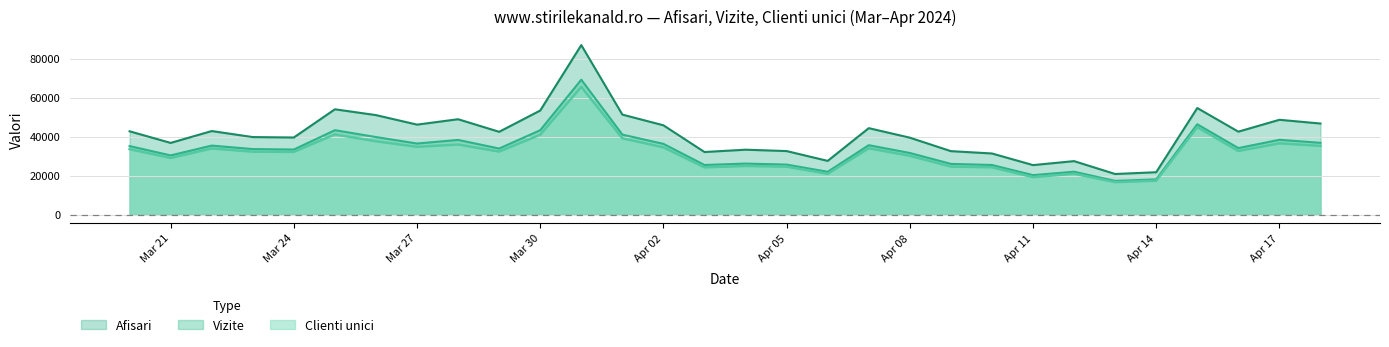

Reading left to right, extract all data points from this chart.

Afisari: 42774	36819	42901	39810	39599	54057	51075	46193	48963	42510	53429	86982	51338	45847	32143	33341	32635	27599	44389	39508	32595	31403	25442	27474	20877	21788	54703	42588	48672	46759
Vizite: 35197	30415	35444	33661	33418	43344	39826	36500	38348	33937	43329	69218	41073	36326	25504	26222	25705	22011	35651	31657	26063	25506	20298	22046	17335	18113	46373	34162	38416	36859
Clienti unici: 33636	29103	33975	32319	32204	41181	37663	34821	35984	32379	41013	65594	39187	34565	24288	24991	24635	20972	34073	30222	24671	24304	19284	20998	16688	17440	44900	32671	36604	35302